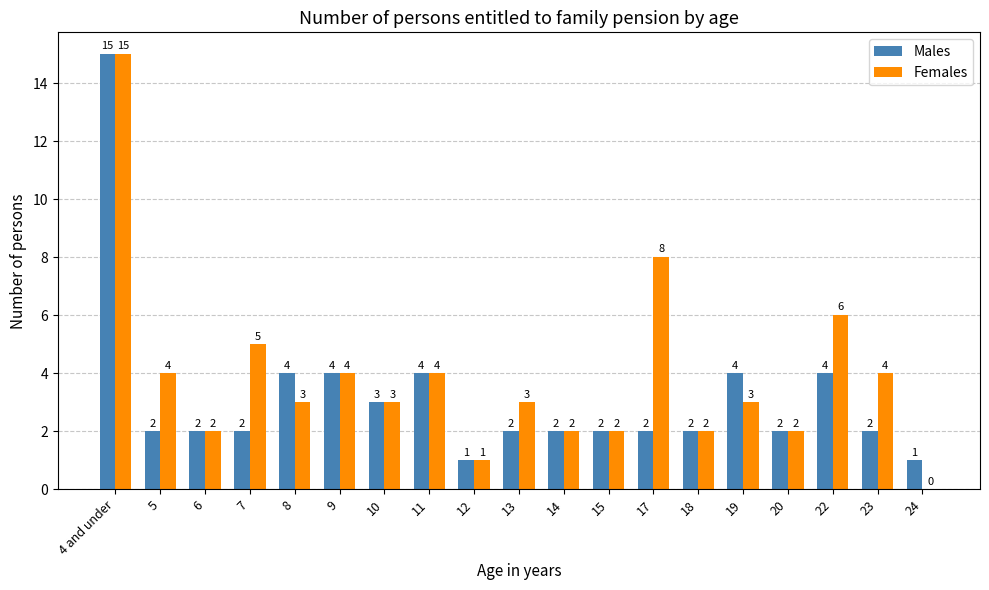

How many groups of bars are there?

19